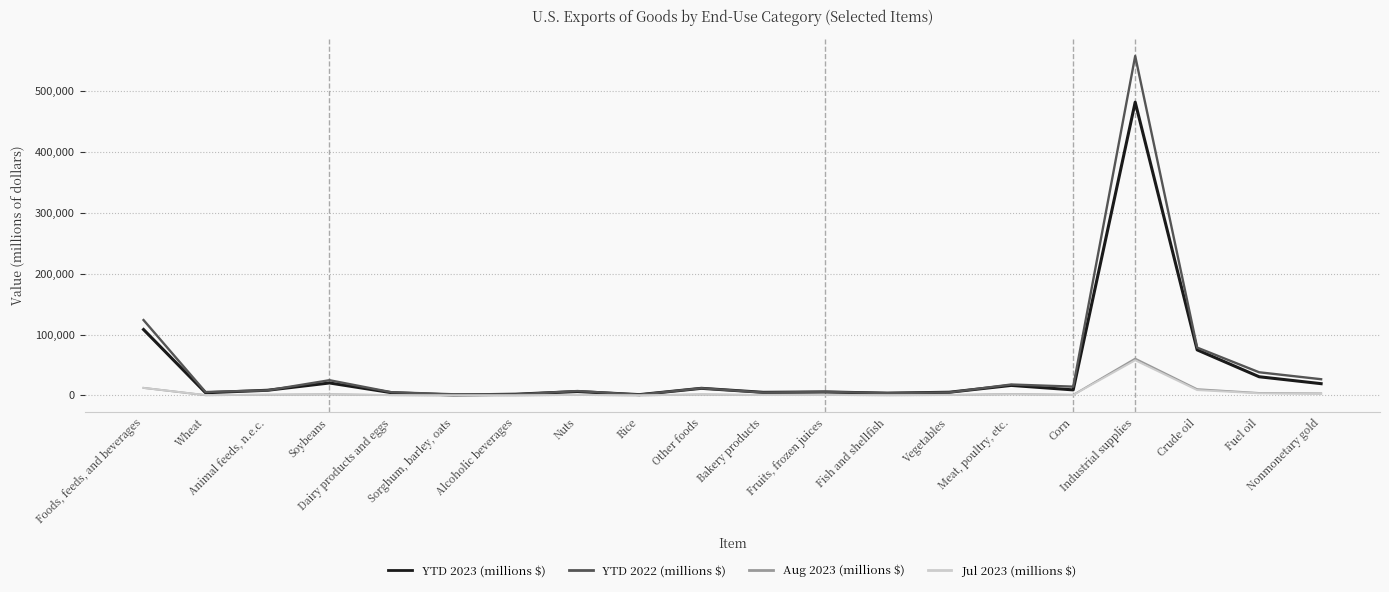

Is this an area chart (filled region under the line)?

No